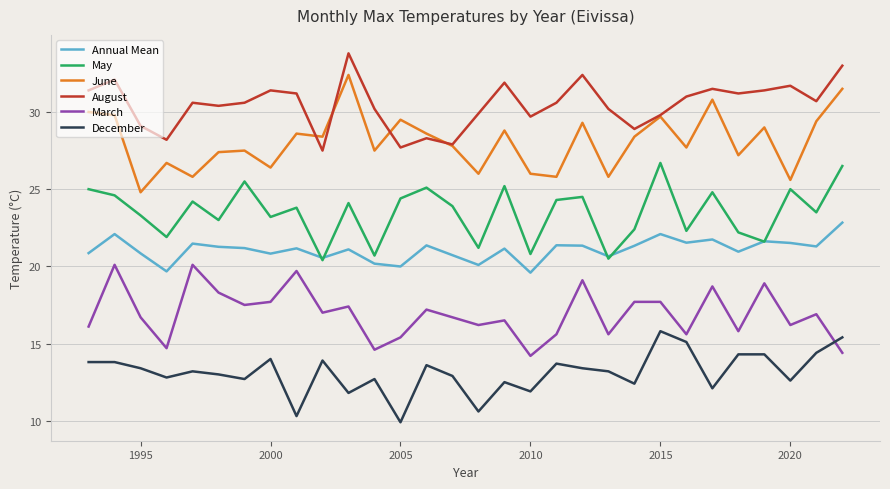

True or false: March and Annual Mean intersect in this chart.

False